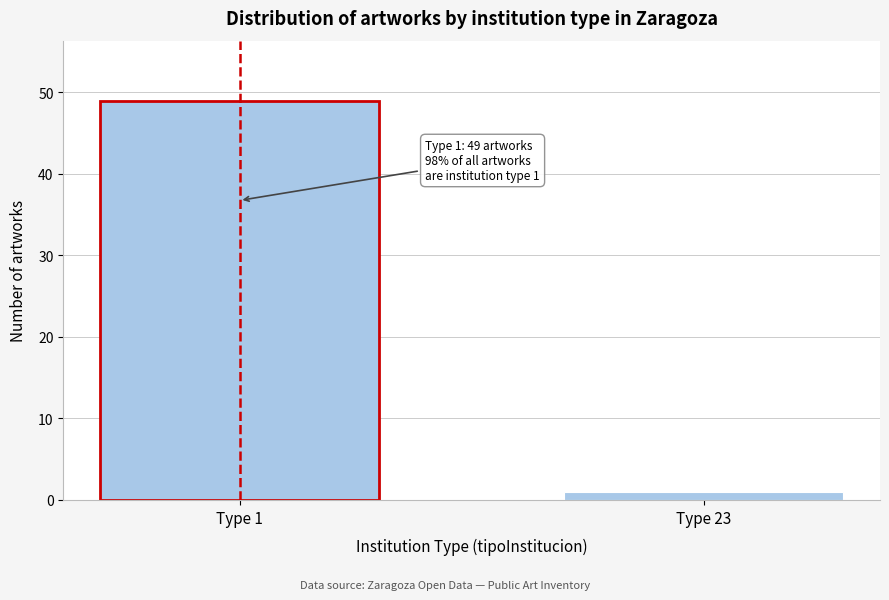

Reading left to right, what are all the values shown in this chart?

49	1